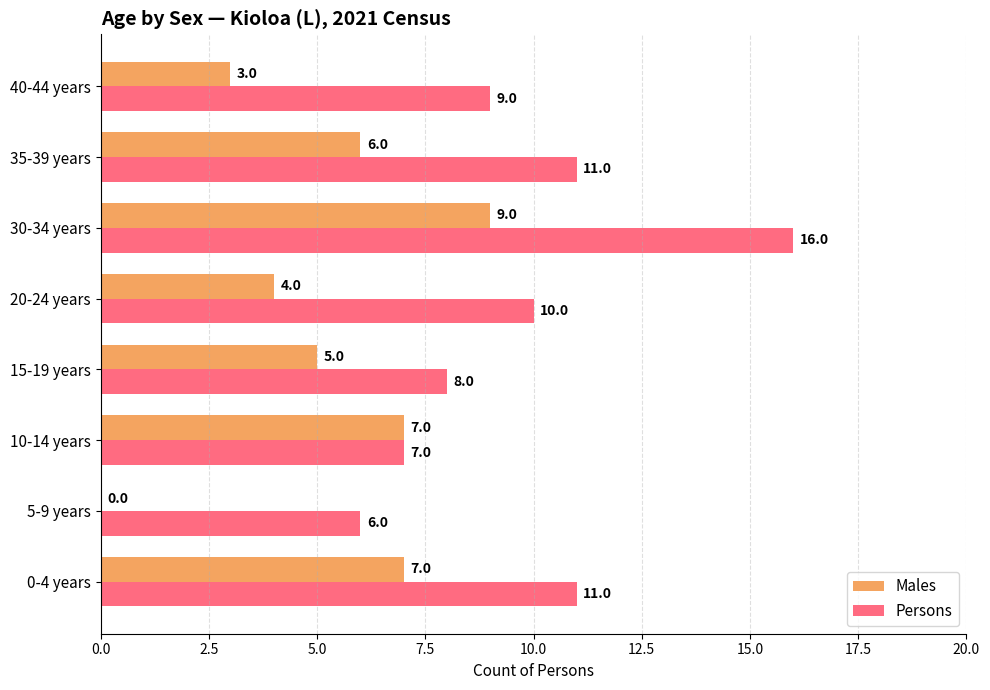

At which label is Males closest to 4?

20-24 years